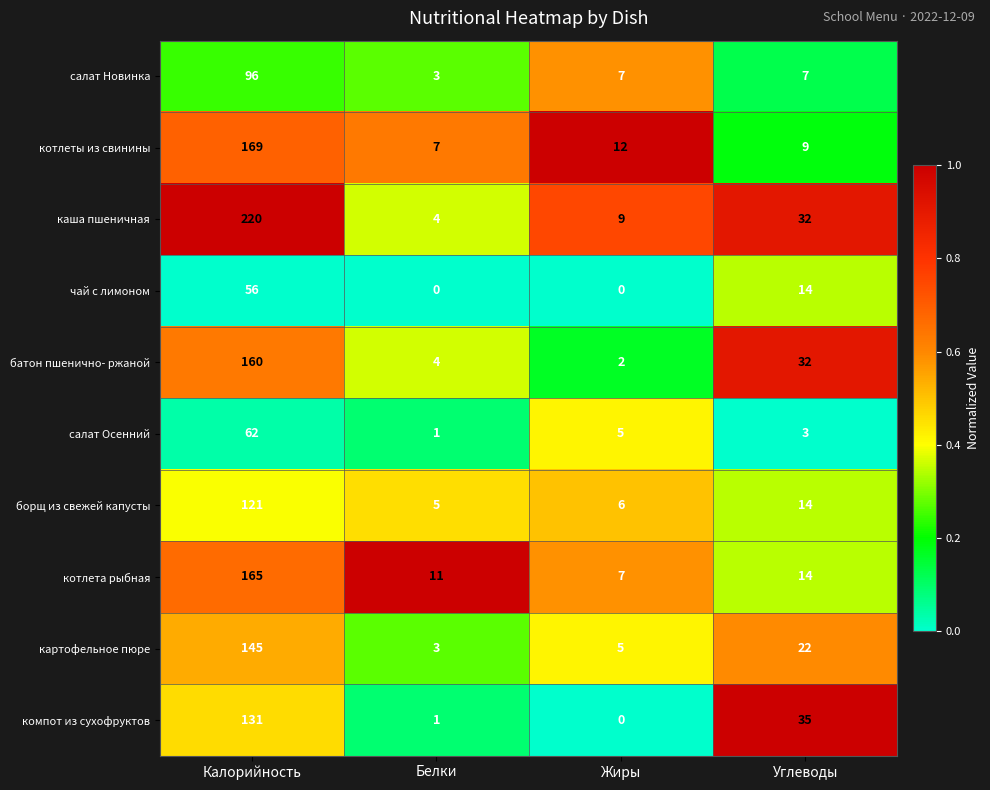

Where does the компот из сухофруктов series first go above 35?

Калорийность